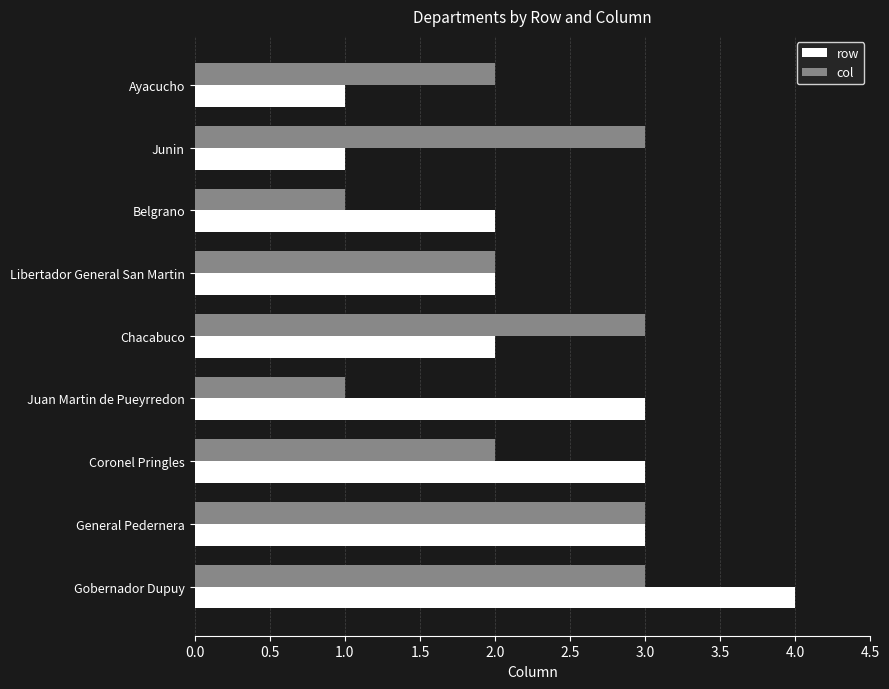

The value of col at Junin is 3. True or false?

True